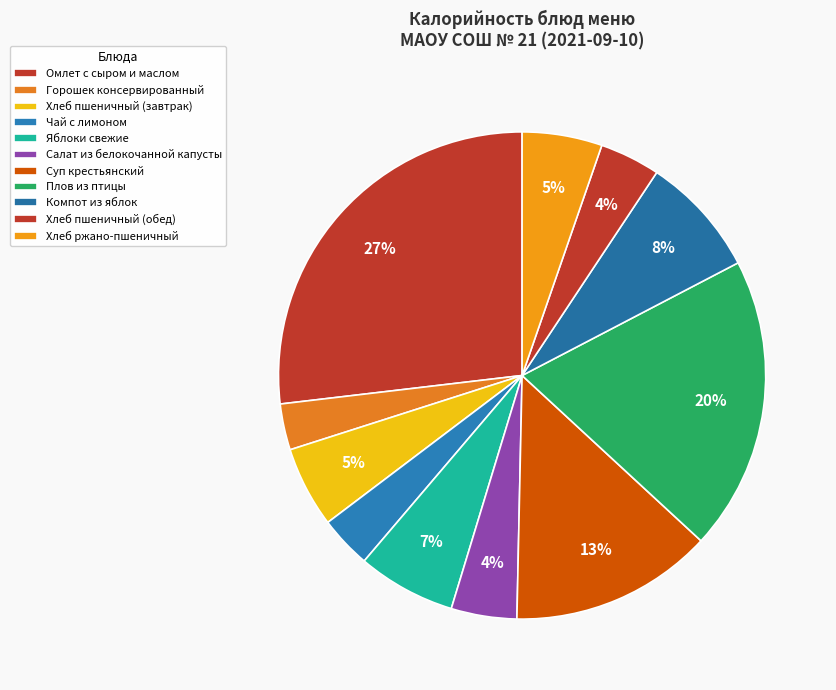

Count the number of slices in the pie.

11